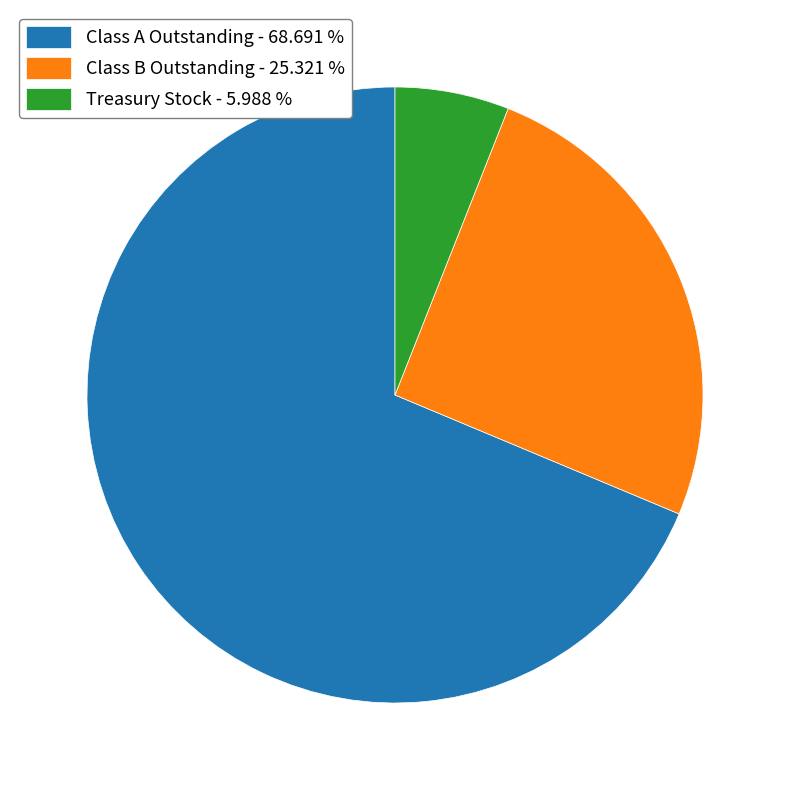

Rank the categories by value from highest to lowest.

Class A Outstanding, Class B Outstanding, Treasury Stock